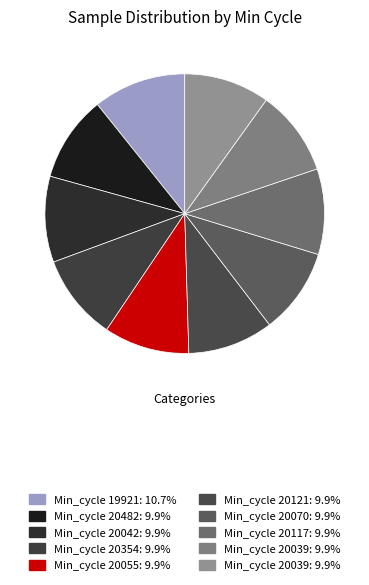

Count the number of slices in the pie.

10